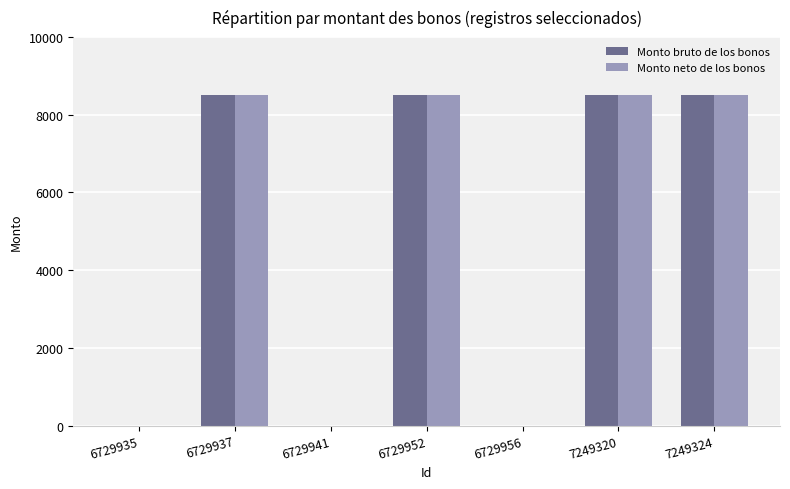

What are all the series names shown in the legend?

Monto bruto de los bonos, Monto neto de los bonos